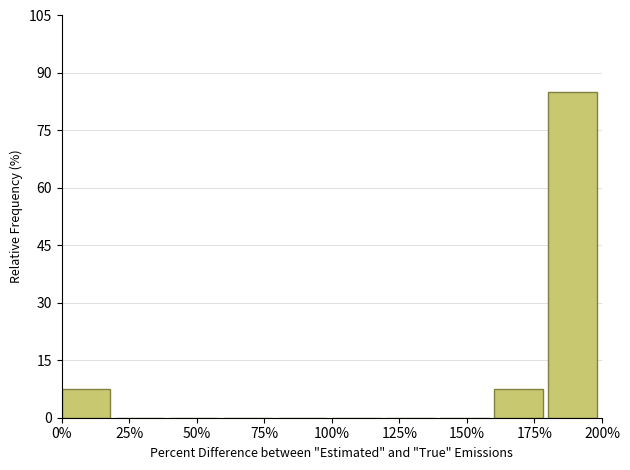

Reading left to right, transcribe this chart: for each bar, give the range it covers on the x-axis and its height. The values are not printed on the chart, so give them approximately, as read against the axis.

0 to 20: 8
20 to 40: 0
40 to 60: 0
60 to 80: 0
80 to 100: 0
100 to 120: 0
120 to 140: 0
140 to 160: 0
160 to 180: 8
180 to 200: 86